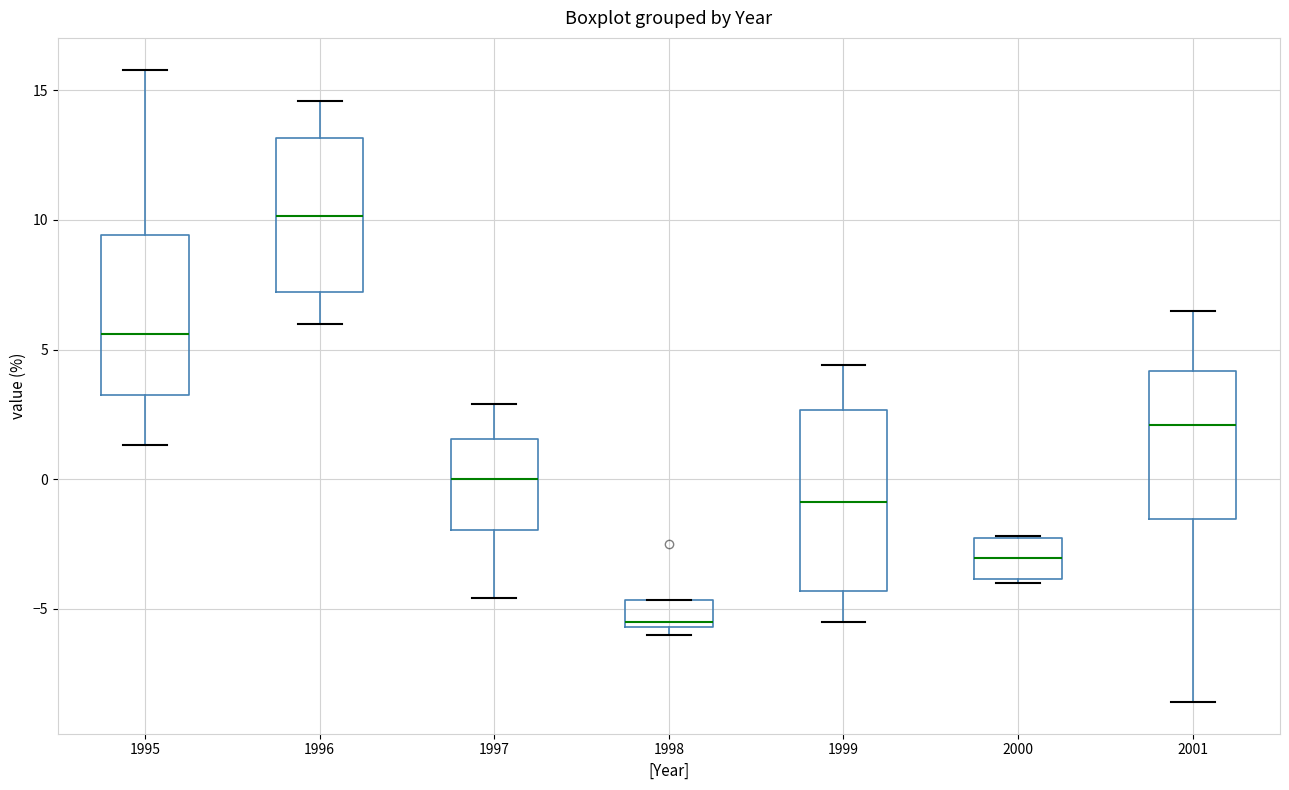

Where does the median line of the box at x = 2000 sit on the y-axis? The values are not printed on the chart, so give them approximately, as read against the axis.

-3.0